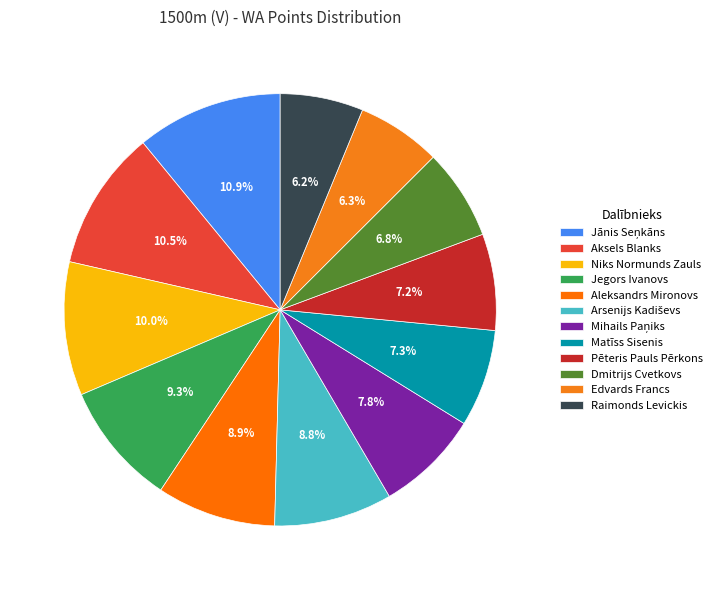

How many segments does this pie chart have?

12